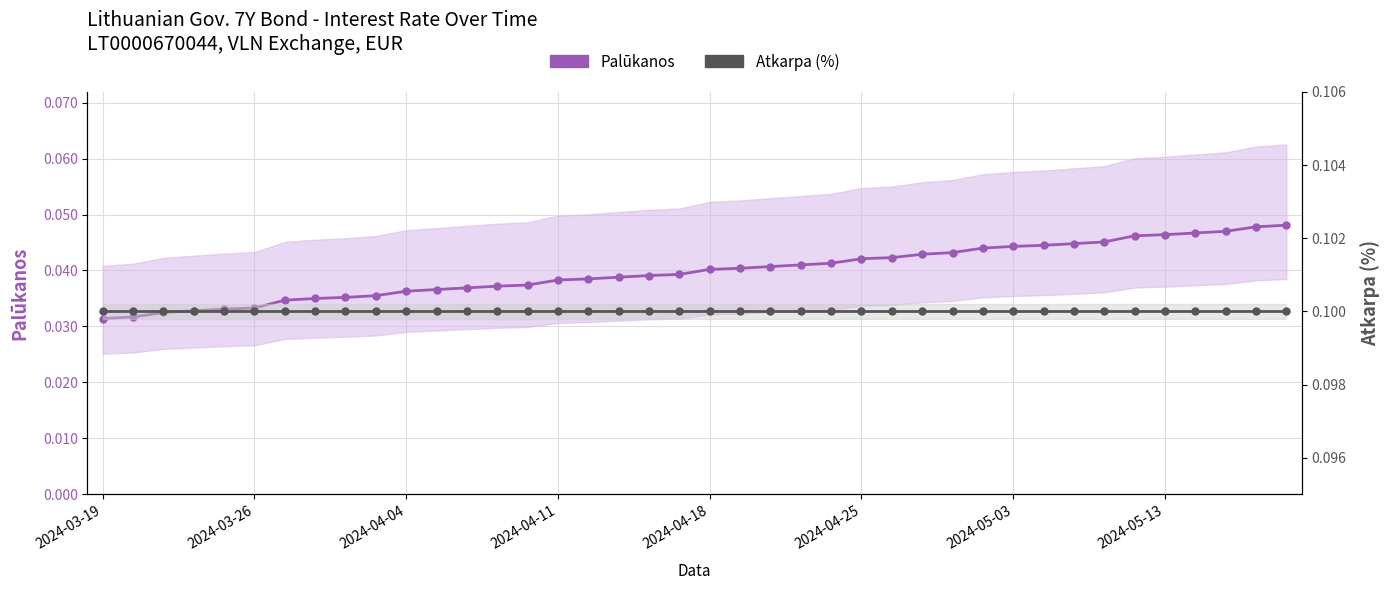

How many Palūkanos values are between 0 and 1?

40